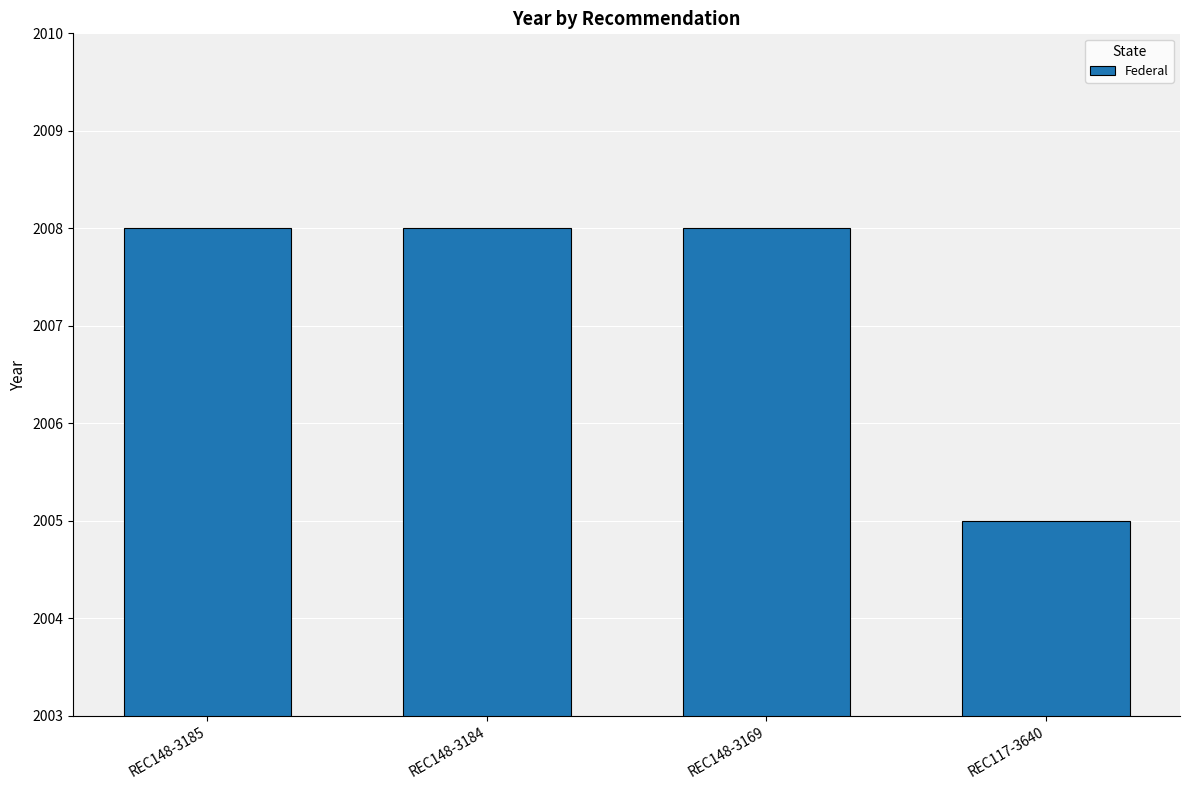

Between REC148-3169 and REC117-3640, which is larger?

REC148-3169